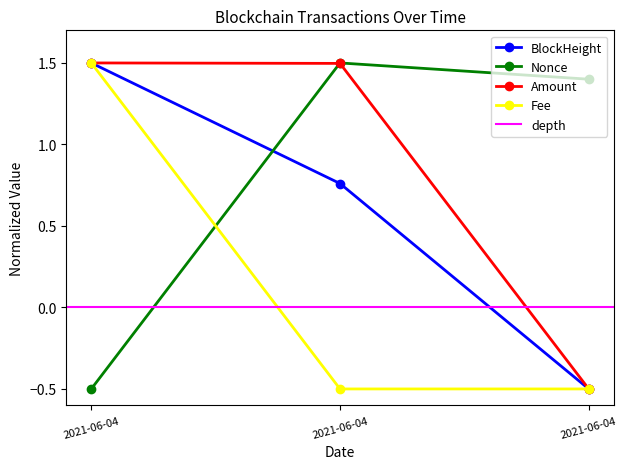

What is the total value across all series at 2021-06-04?

4.0